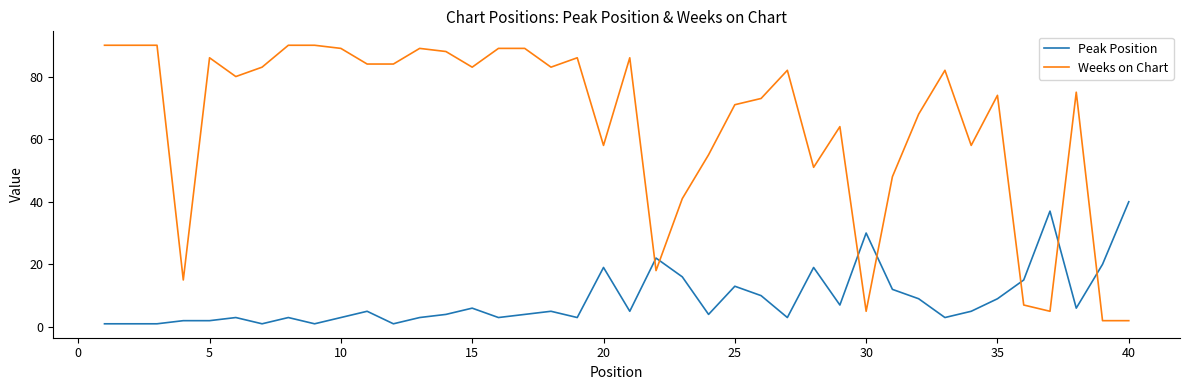

List the series in order of their peak value, lowest first.

Peak Position, Weeks on Chart